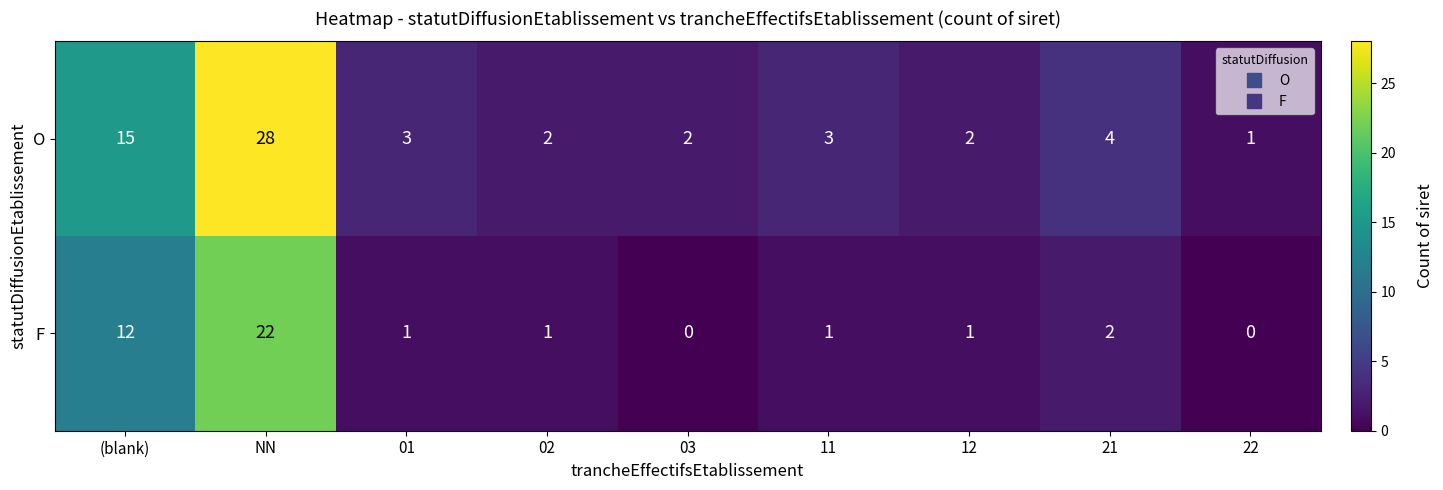

Where does the O series first go above 3?

(blank)